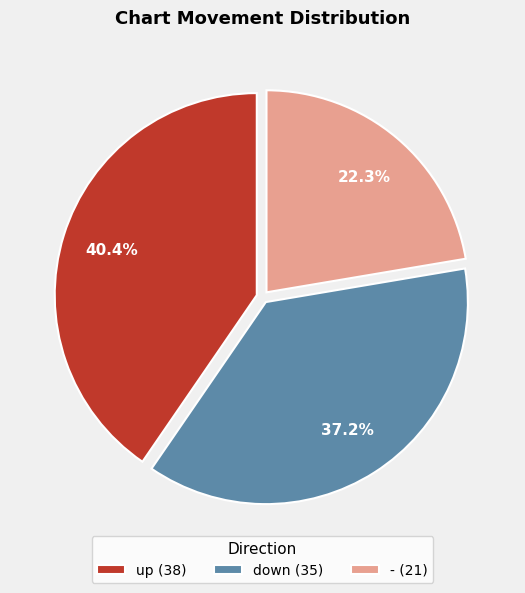

To the nearest percent, what portion does up represent?

40%